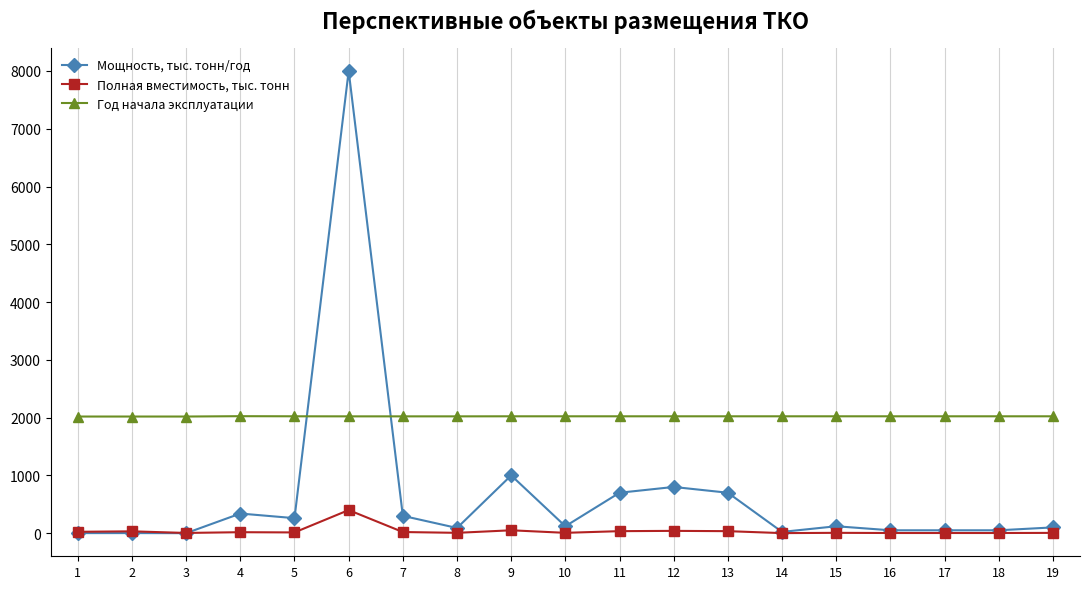

What is the sum of the Год начала эксплуатации values at 11 and 10?

4046.0